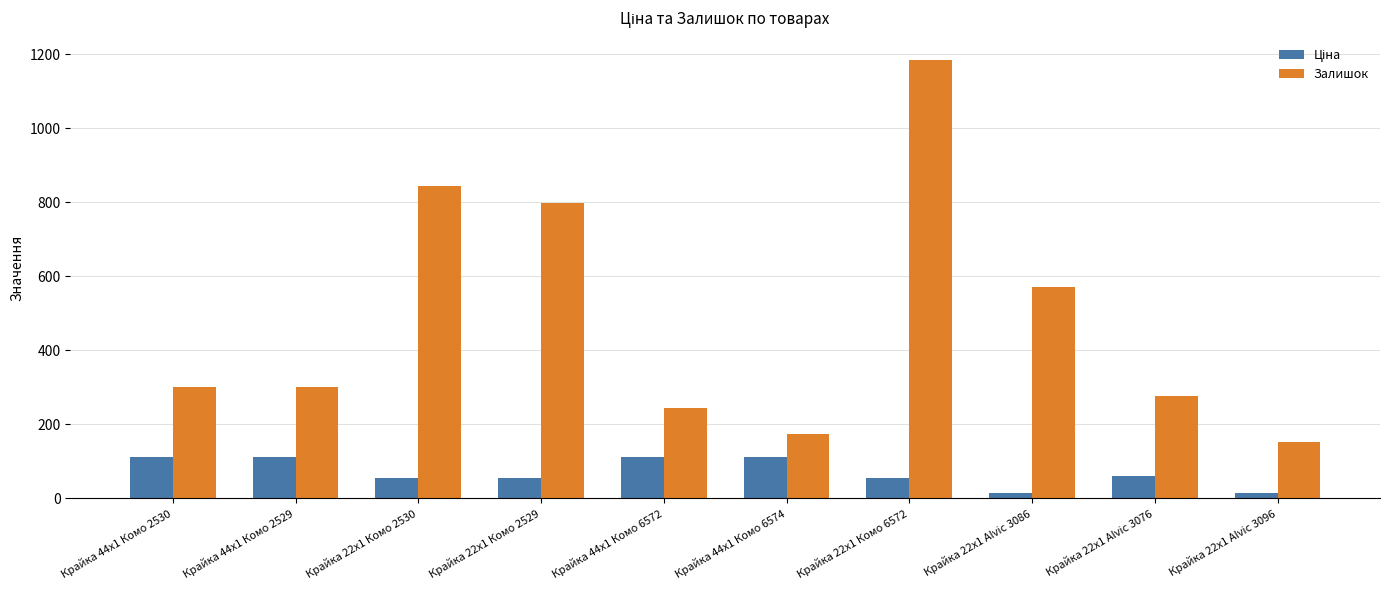

What is the label of the 7th bar from the right?

Крайка 22x1 Комо 2529